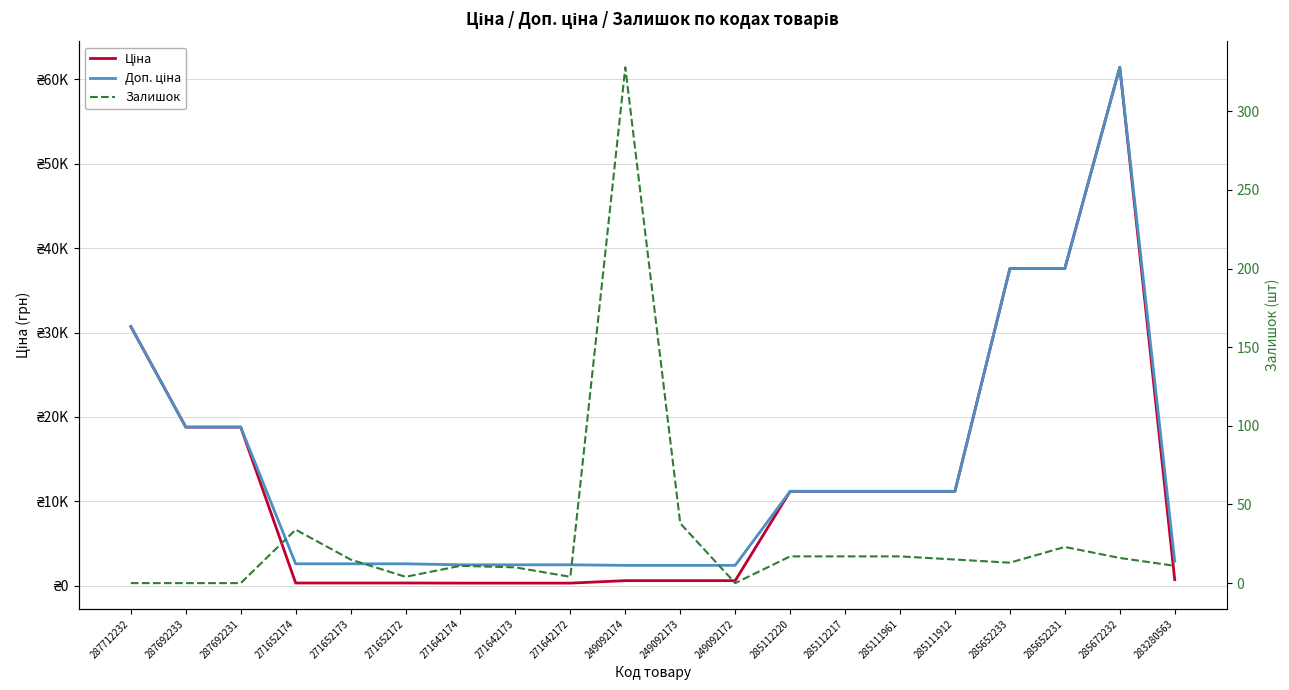

The value of Доп. ціна at 271652174 is 2598.3. True or false?

True